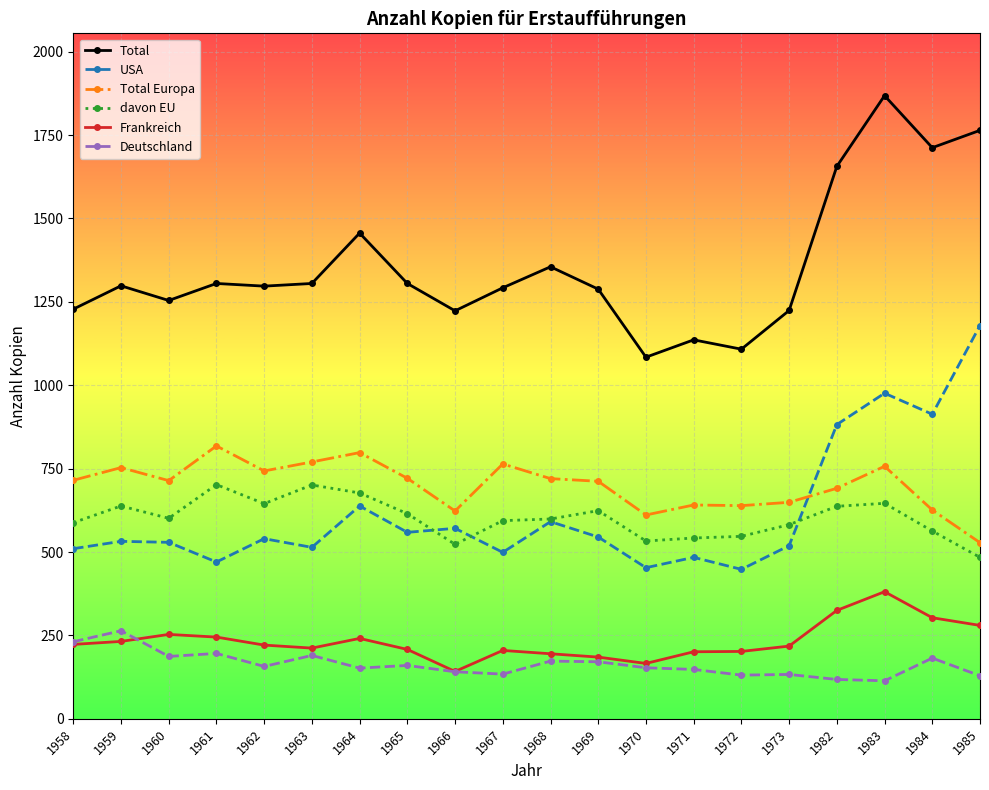

True or false: davon EU has a value of 155 at 1971.

False